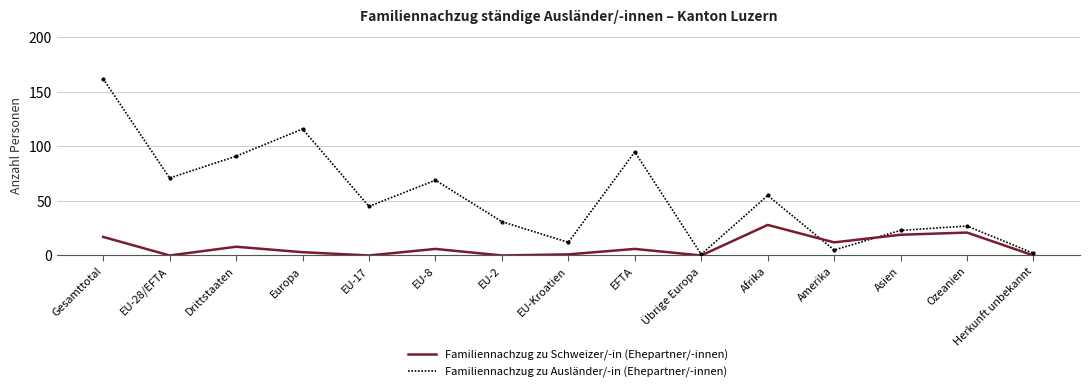

What are all the series names shown in the legend?

Familiennachzug zu Schweizer/-in (Ehepartner/-innen), Familiennachzug zu Ausländer/-in (Ehepartner/-innen)